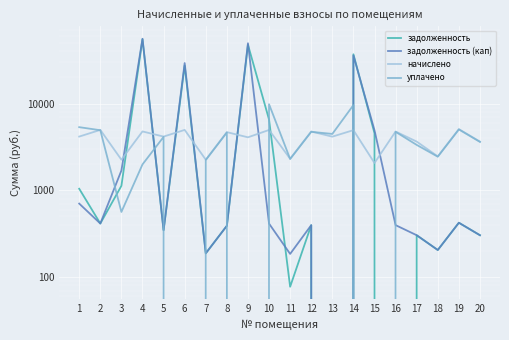

Between 7 and 13, which series saw the biggest shift?

уплачено